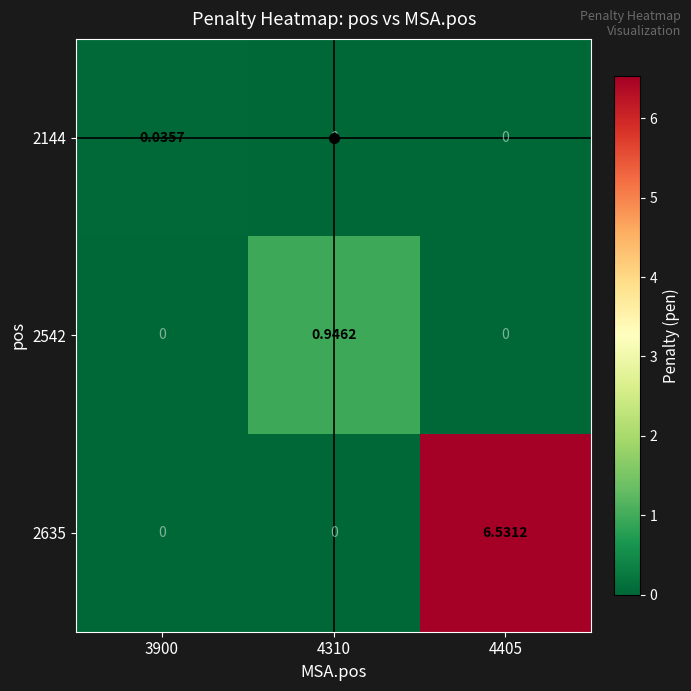

At how many categories does at least one series exceed 1?

1